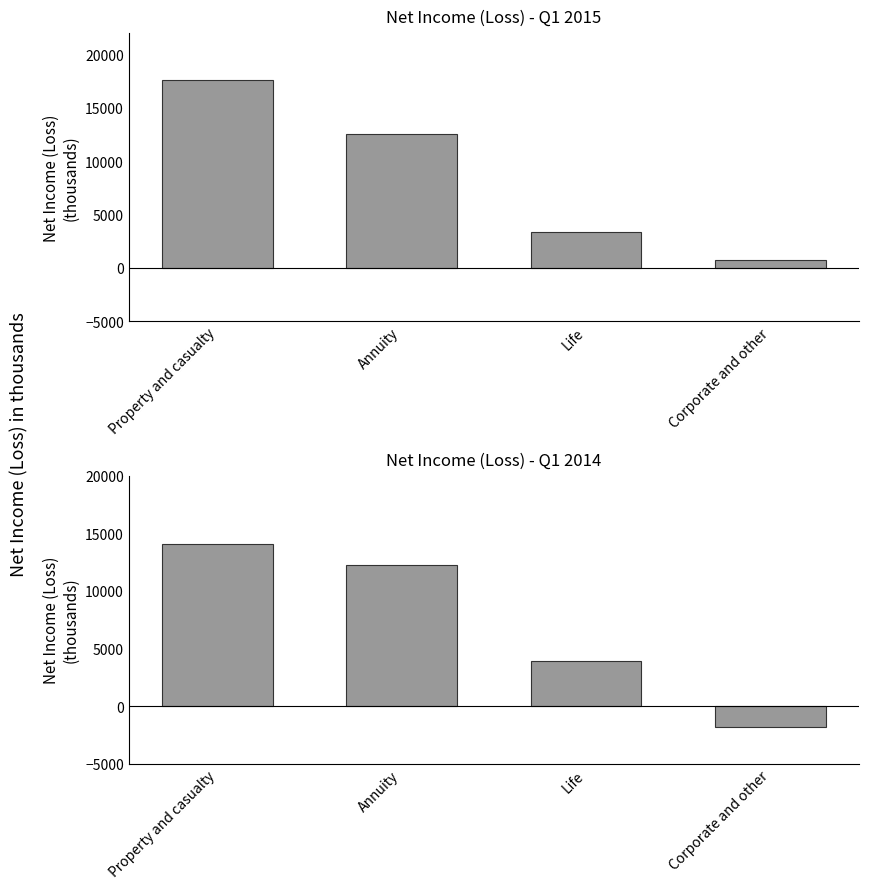

The Net income 2014 series shows -524 at Corporate and other. True or false?

False